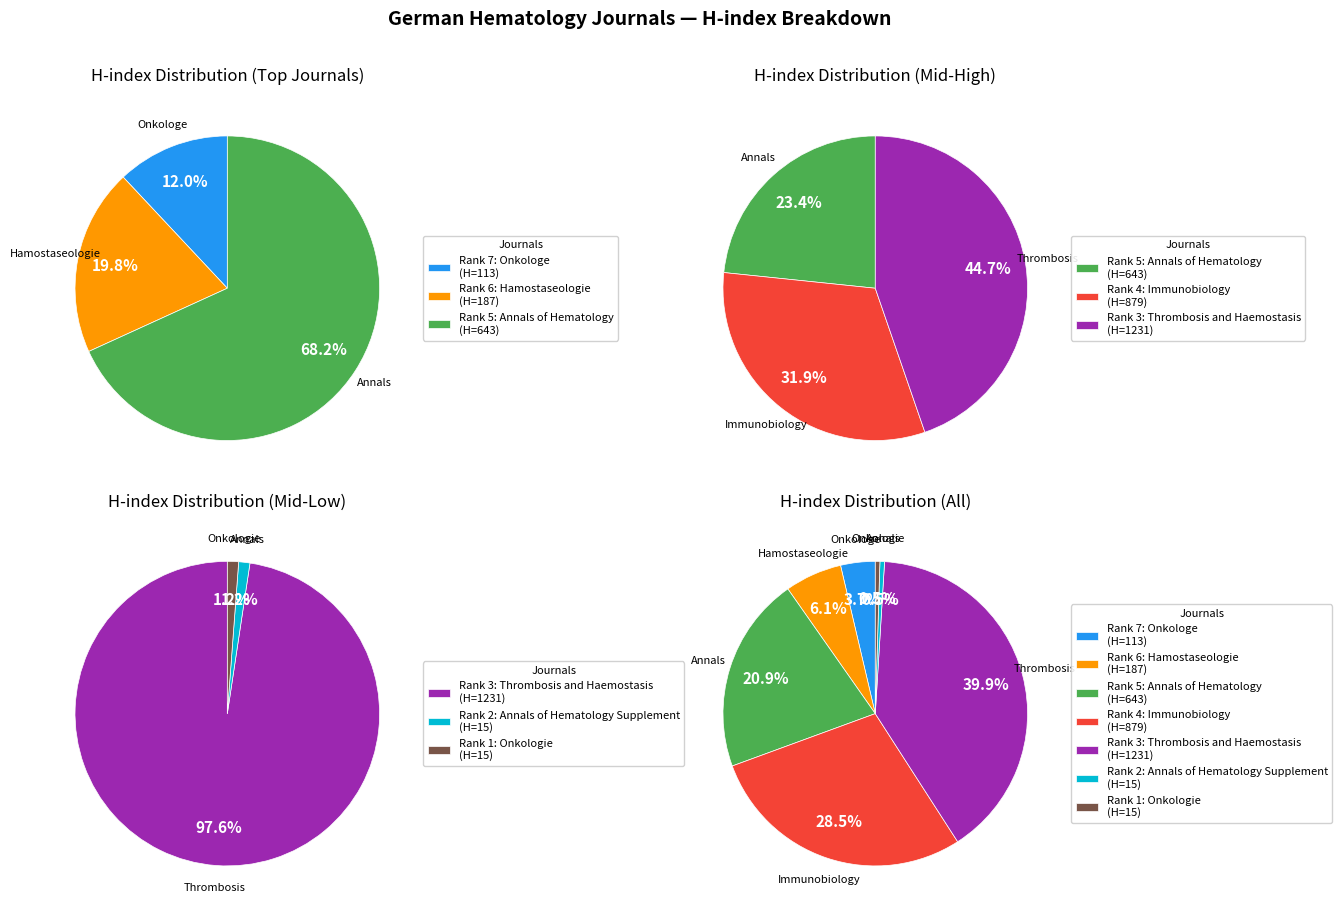

Is there any slice that represents more than half of the pie?

Yes